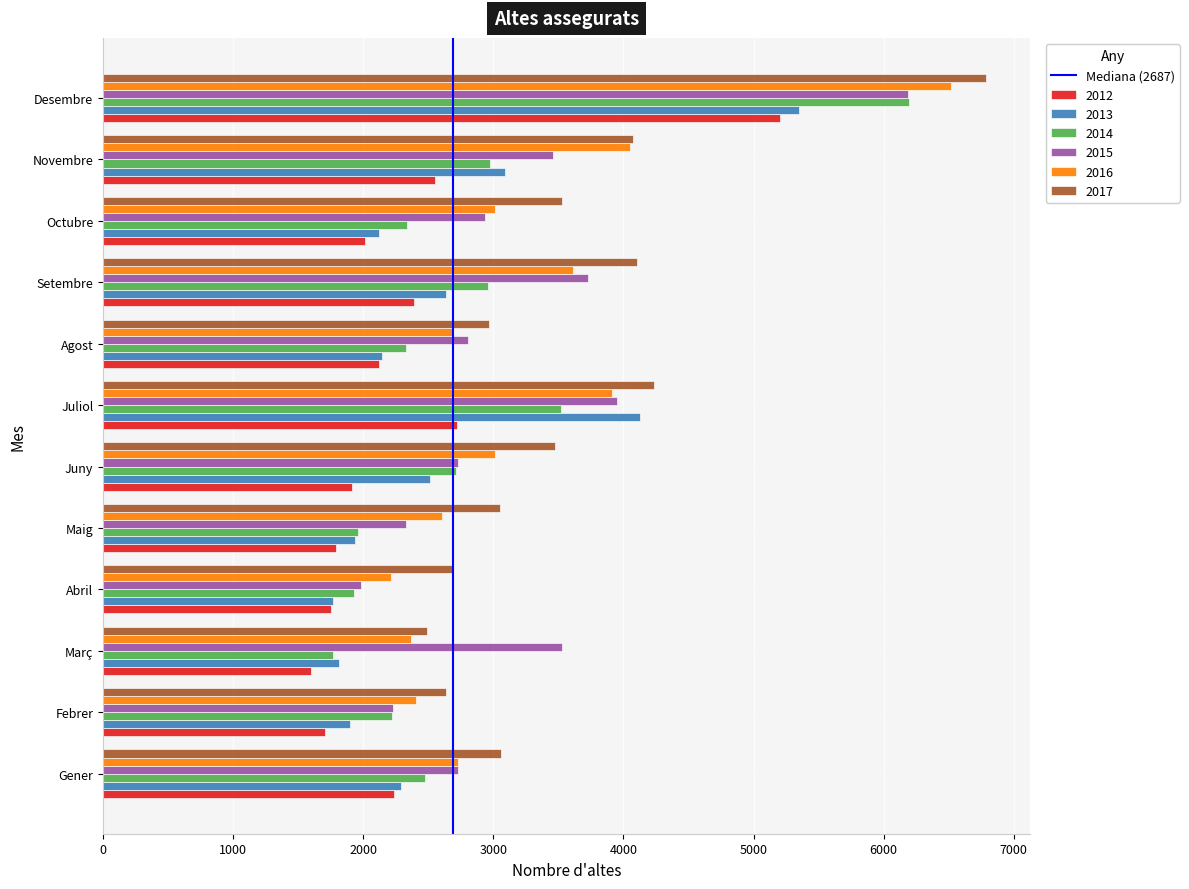

True or false: 2015 has a value of 1986 at Abril.

True